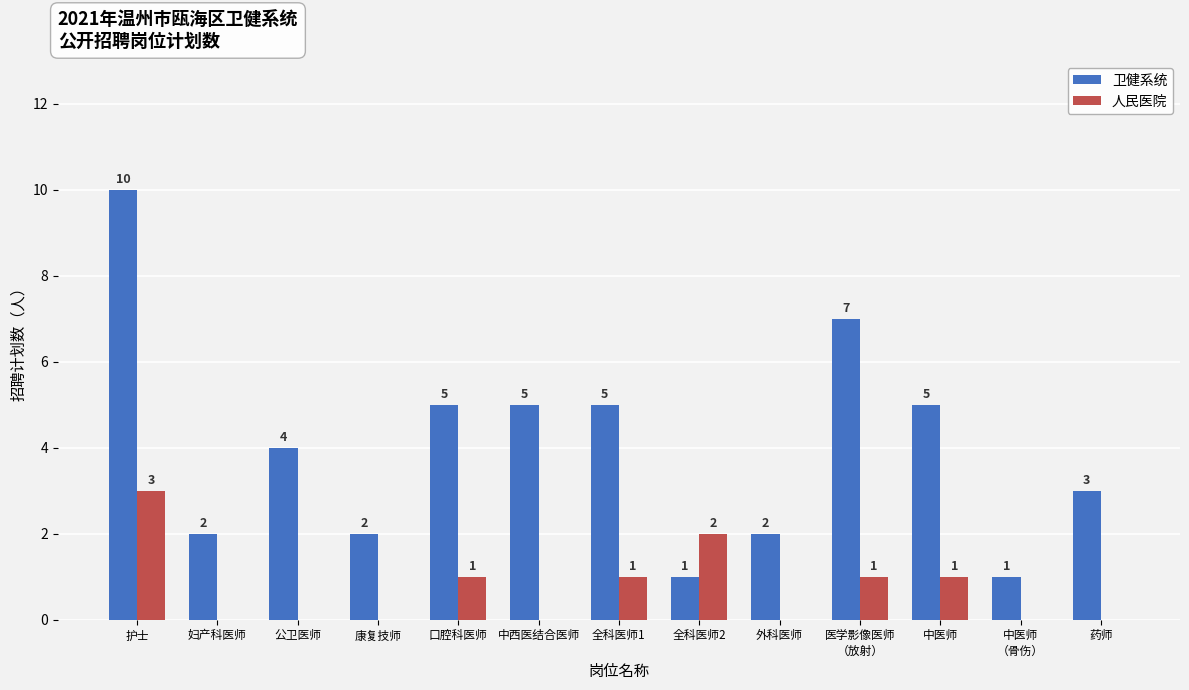

Which series changed the most between 妇产科医师 and 药师?

卫健系统